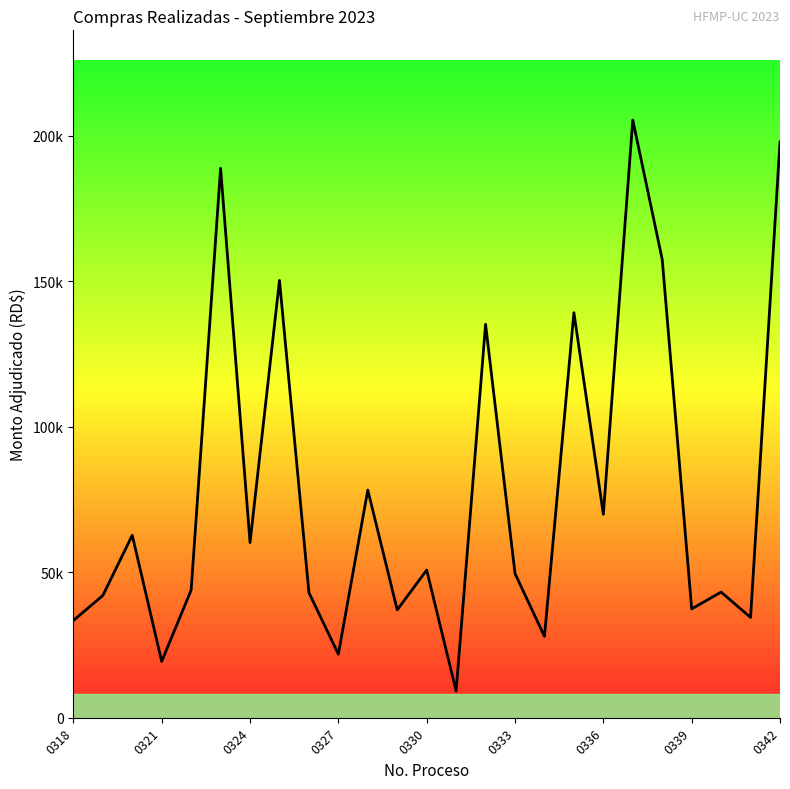

Which category has the lowest value across all series?

13